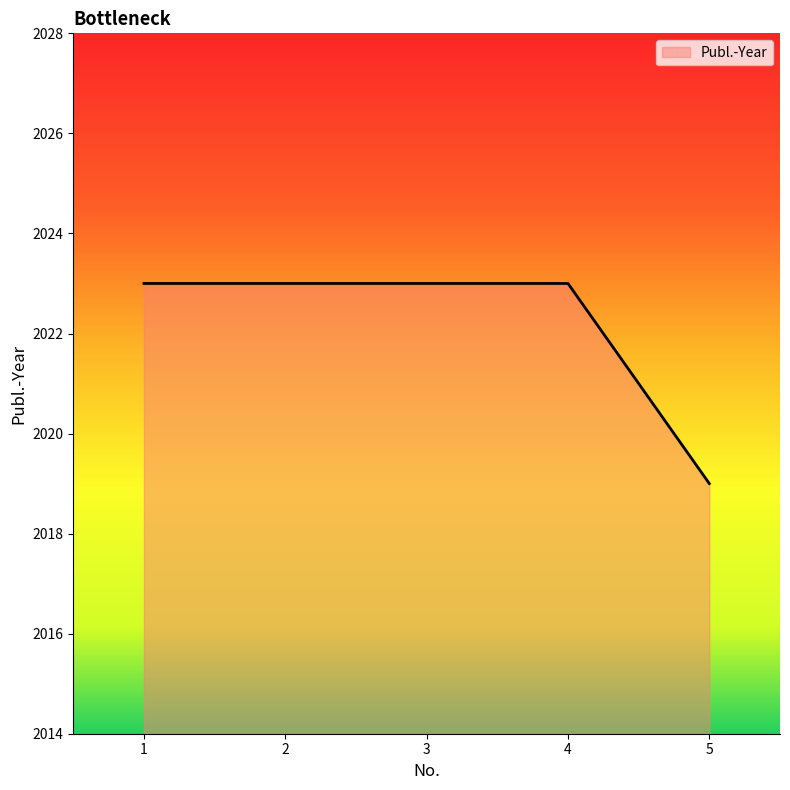

The value at 2 is 2023. True or false?

True